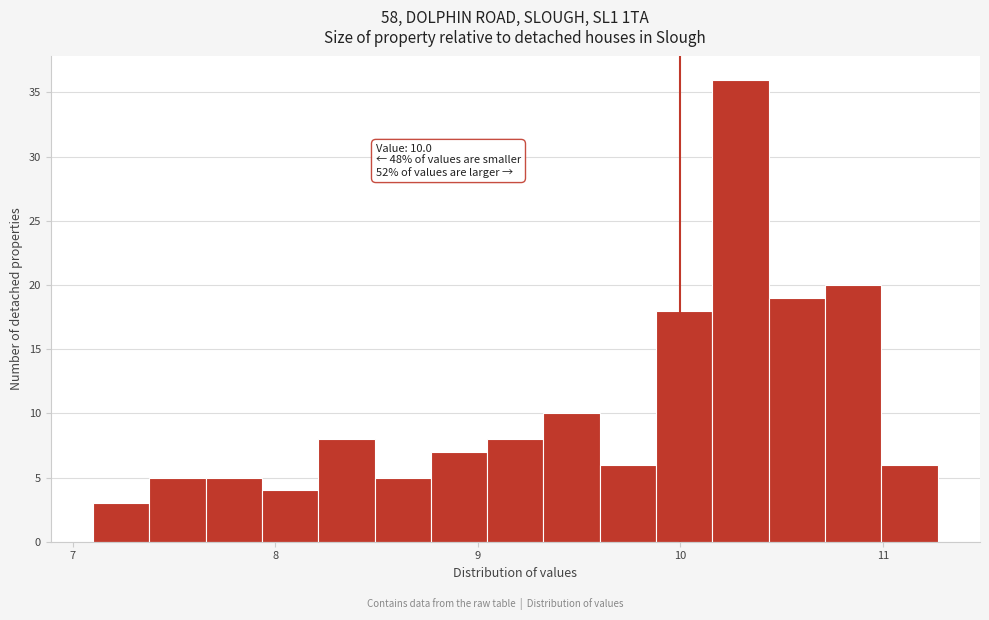

Around what value on the x-axis is the tallest bar? Give the approximate position of its centre, as read against the axis.

10.3